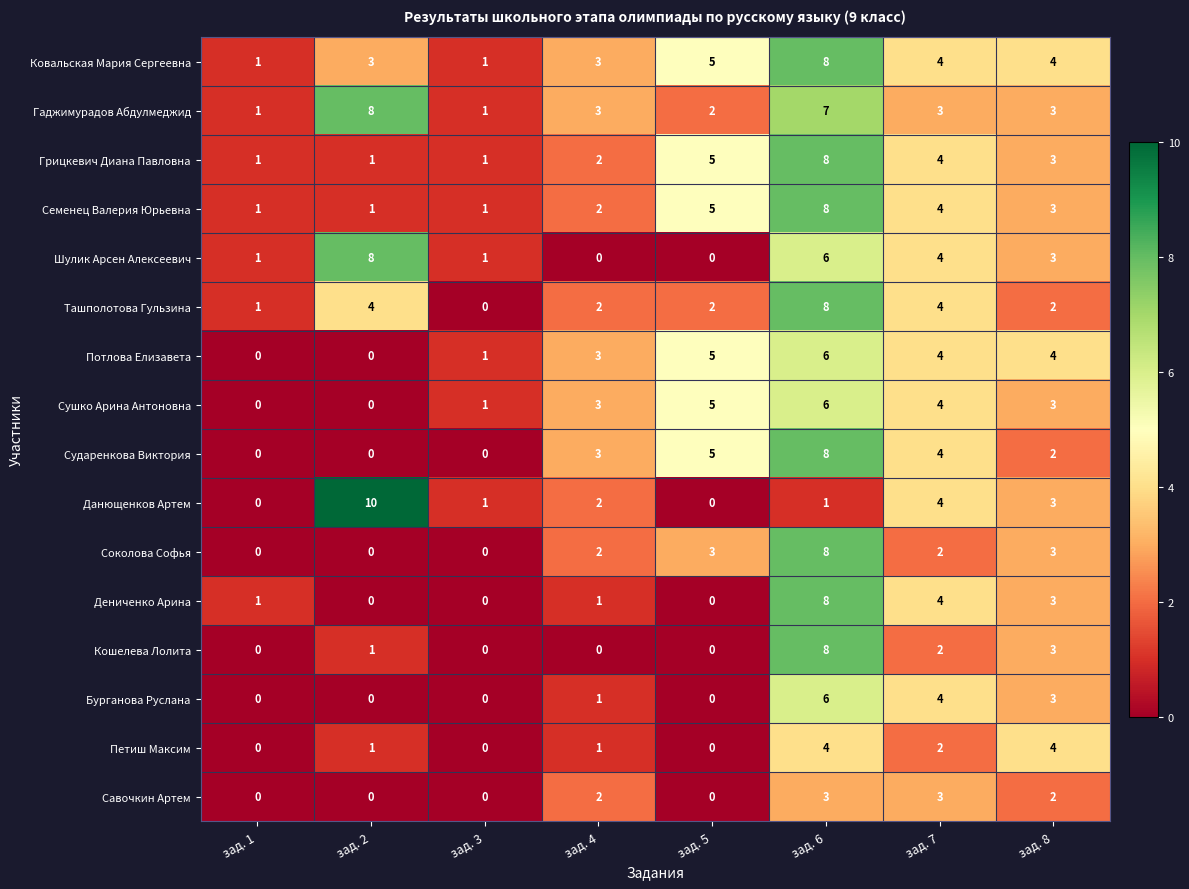

True or false: Кошелева Лолита has a value of -3 at зад. 4.

False